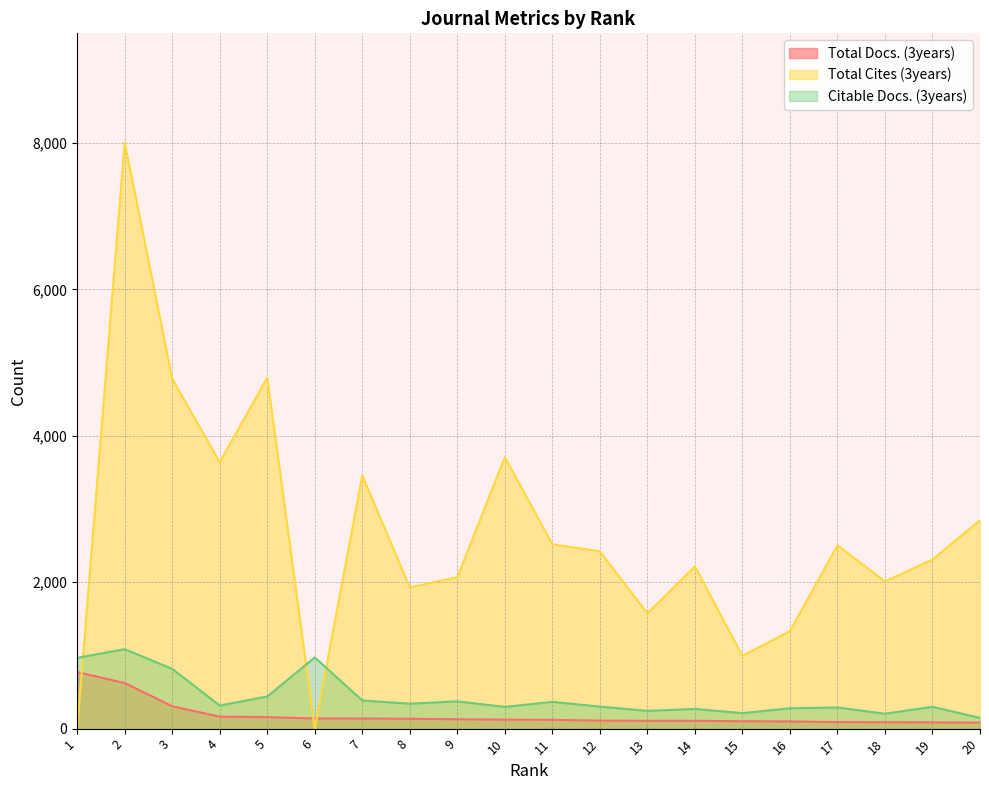

What is the difference between the maximum and minimum values in the Total Cites (3years) series?

8009